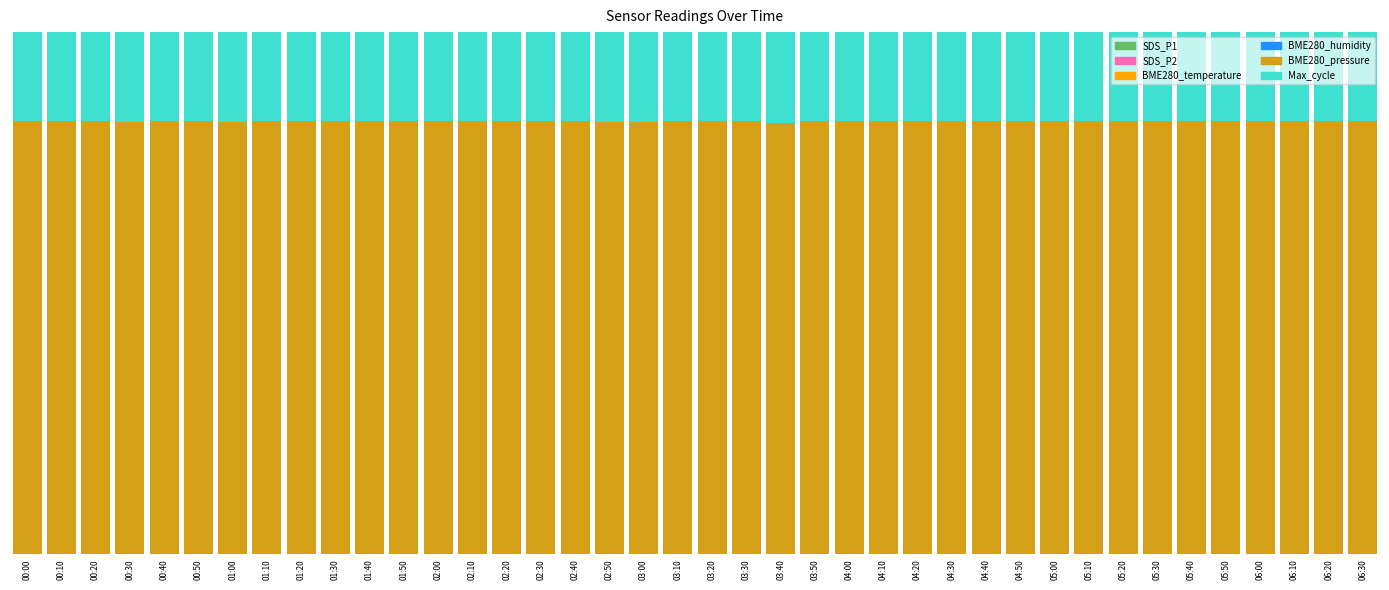

What is the total value across all series at 03:20?

1.0